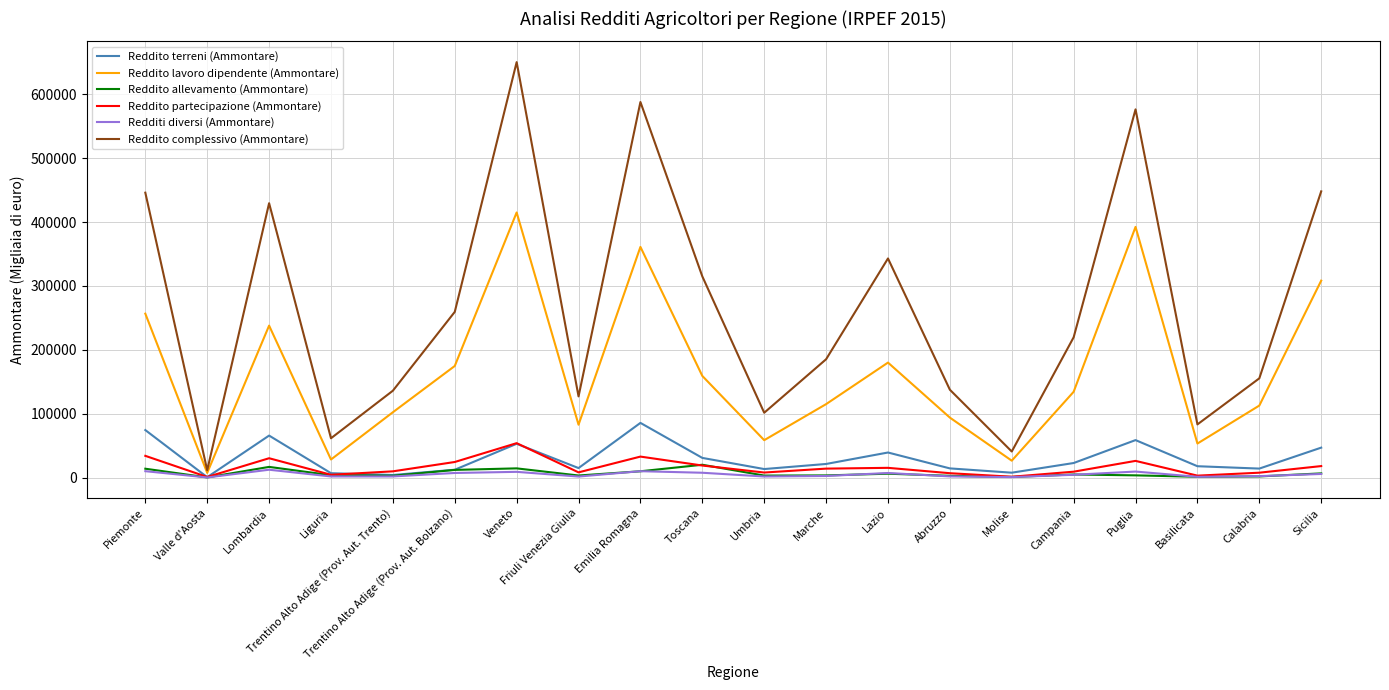

Where is the first local maximum for Redditi diversi (Ammontare)?

Lombardia